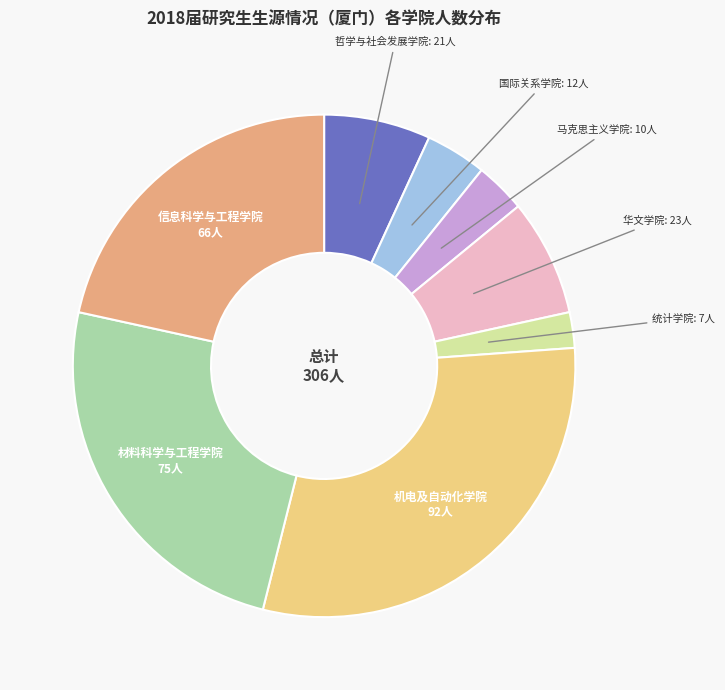

The 国际关系学院 slice represents 9% of the pie. True or false?

False